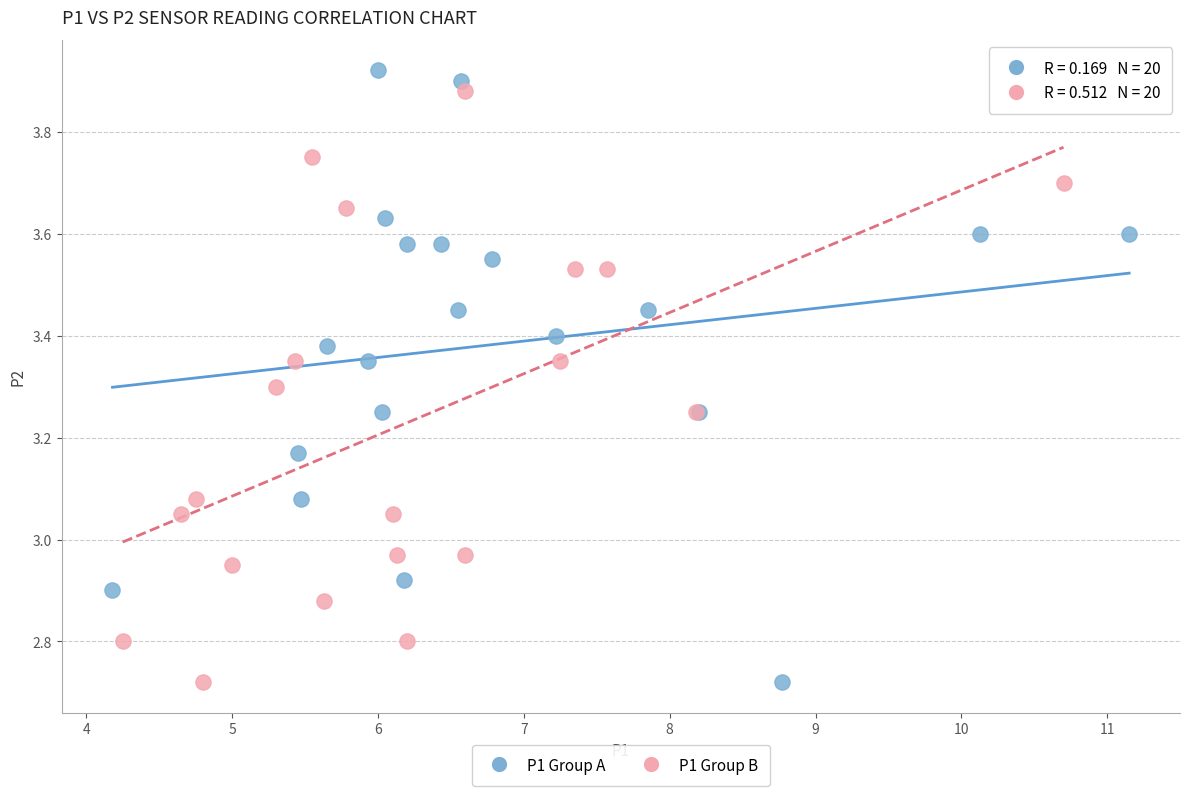

Which series contains the highest Y value?

P1 Group A